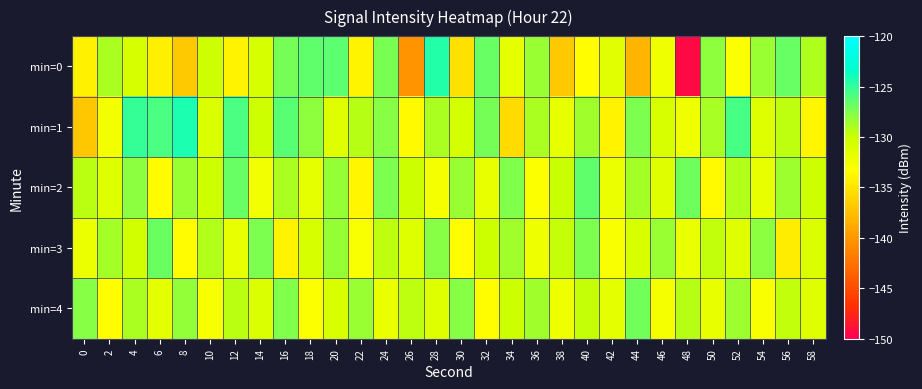

Which label corresponds to the smallest value in the chart?

48